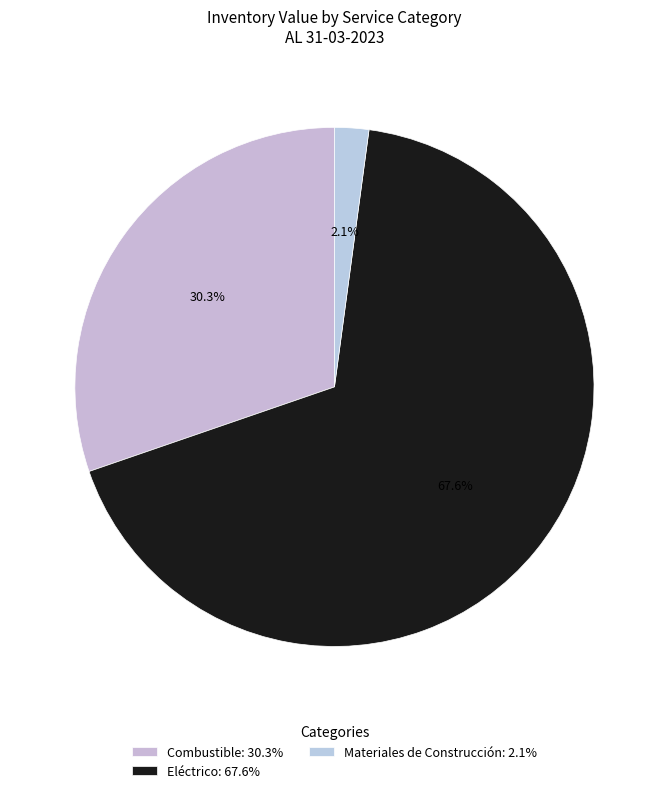

What percentage do Materiales de Construcción and Eléctrico together represent?

69.7%